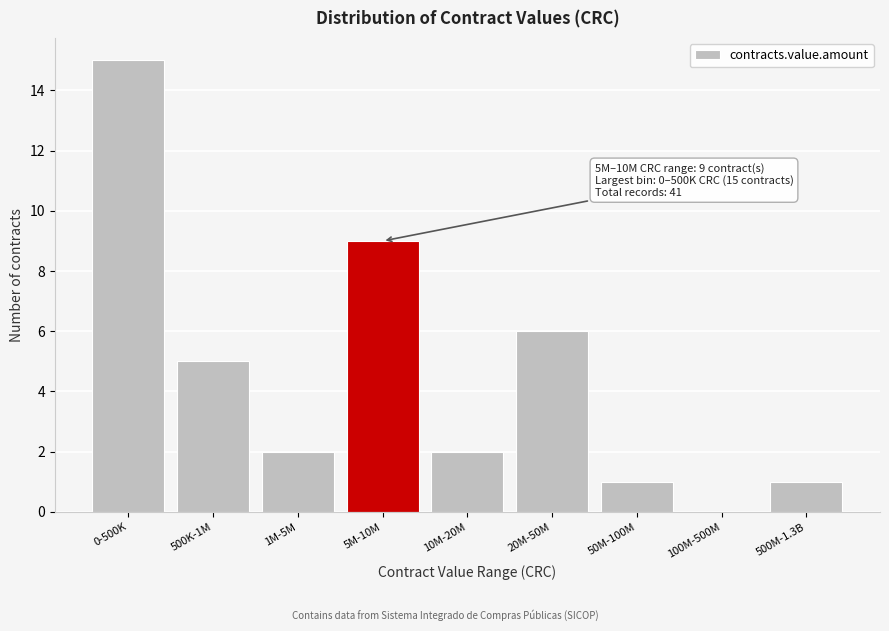

Reading left to right, transcribe all the data shown in this chart.

0-500K=15	500K-1M=5	1M-5M=2	5M-10M=9	10M-20M=2	20M-50M=6	50M-100M=1	100M-500M=0	500M-1.3B=1